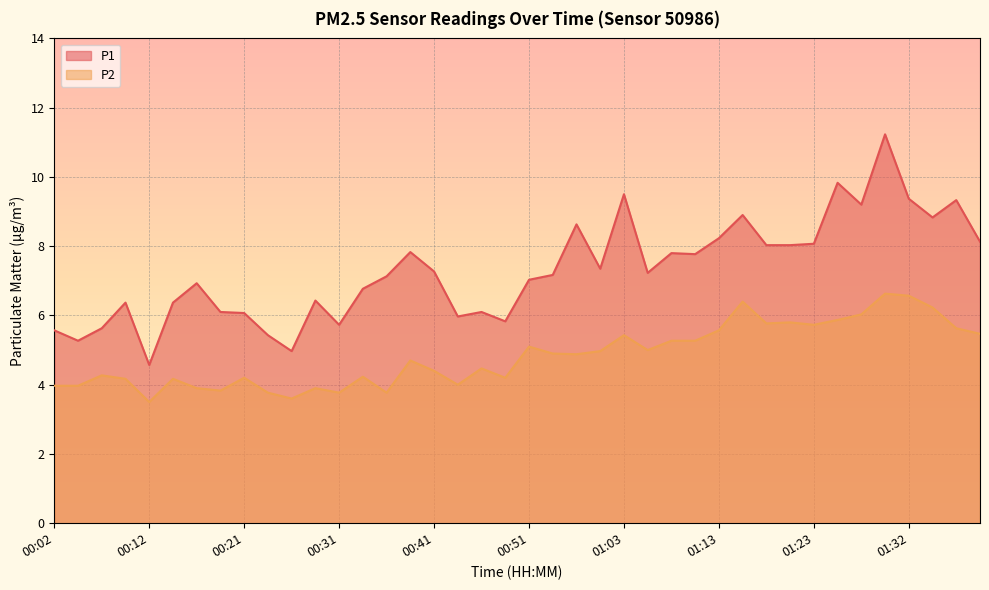

What is the total value across all series at 00:21?

10.3